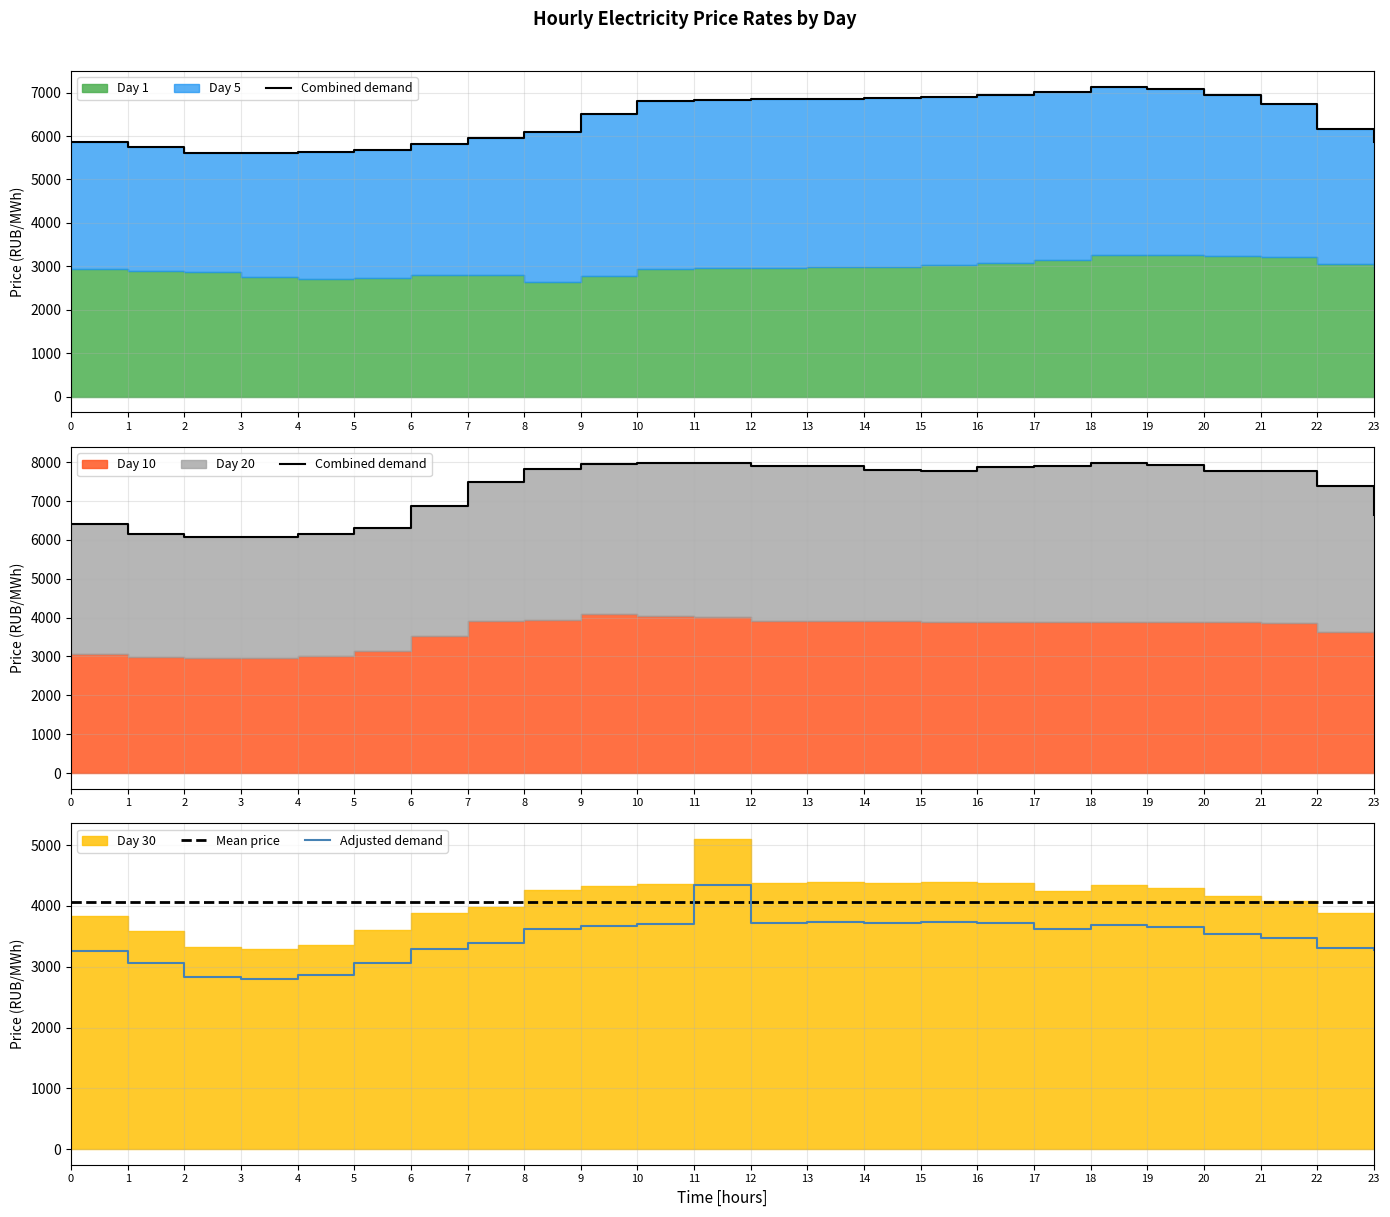

Rank the categories by Adjusted demand value from highest to lowest.

11, 15, 13, 12, 14, 16, 10, 18, 9, 19, 8, 17, 20, 21, 7, 22, 6, 23, 0, 5, 1, 4, 2, 3